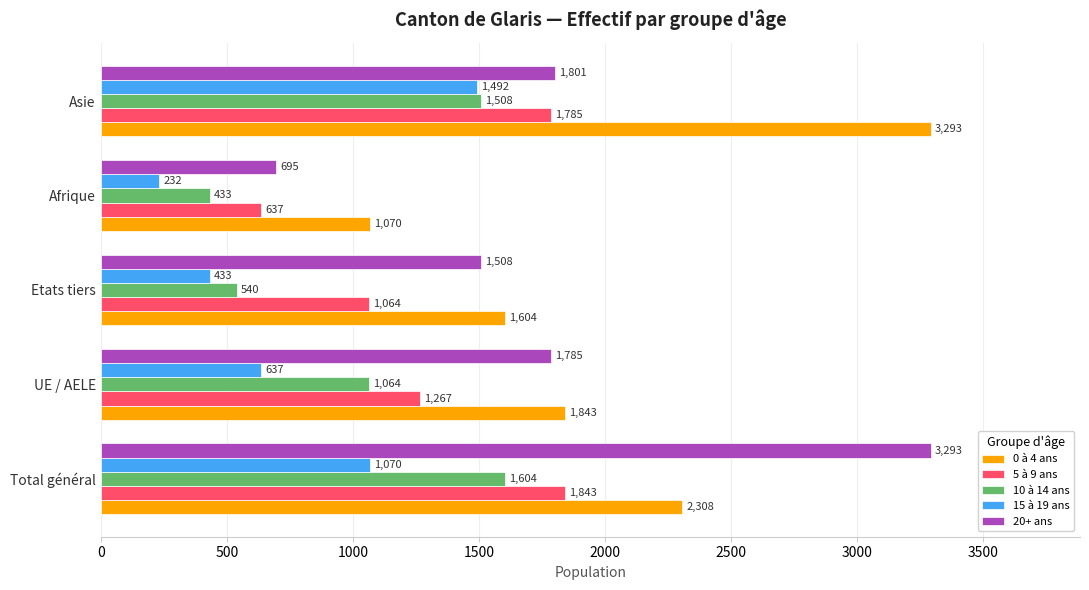

Which category has the lowest value across all series?

Afrique